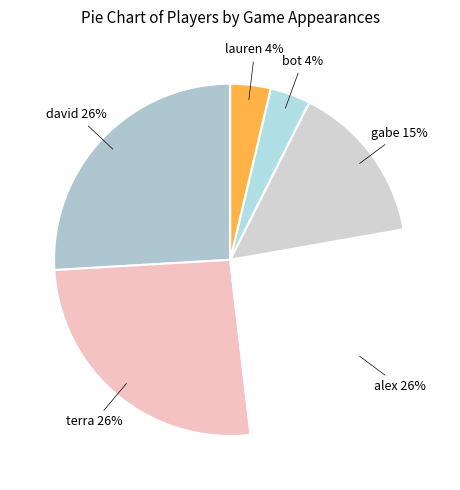

Is gabe the majority of the pie?

No